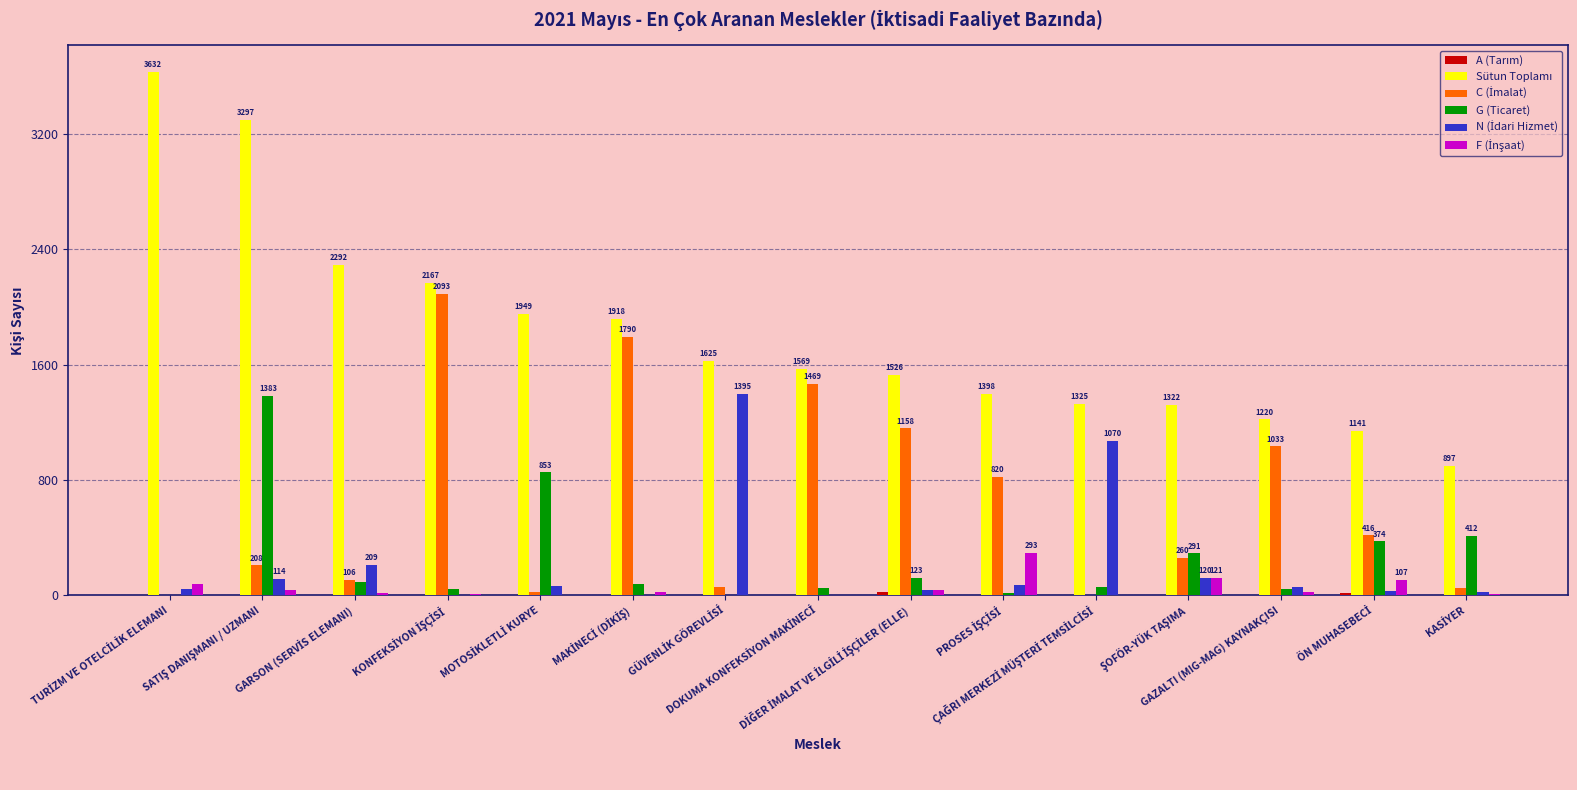

What is the greatest value displayed?

3632